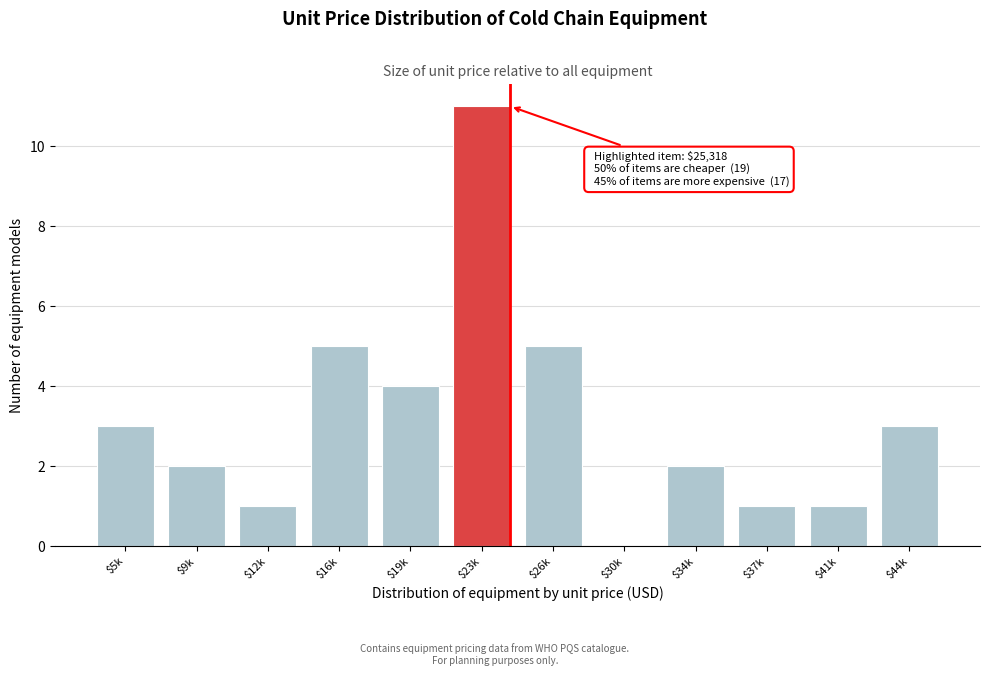

The chart shows a value of 5 at $44k. True or false?

False